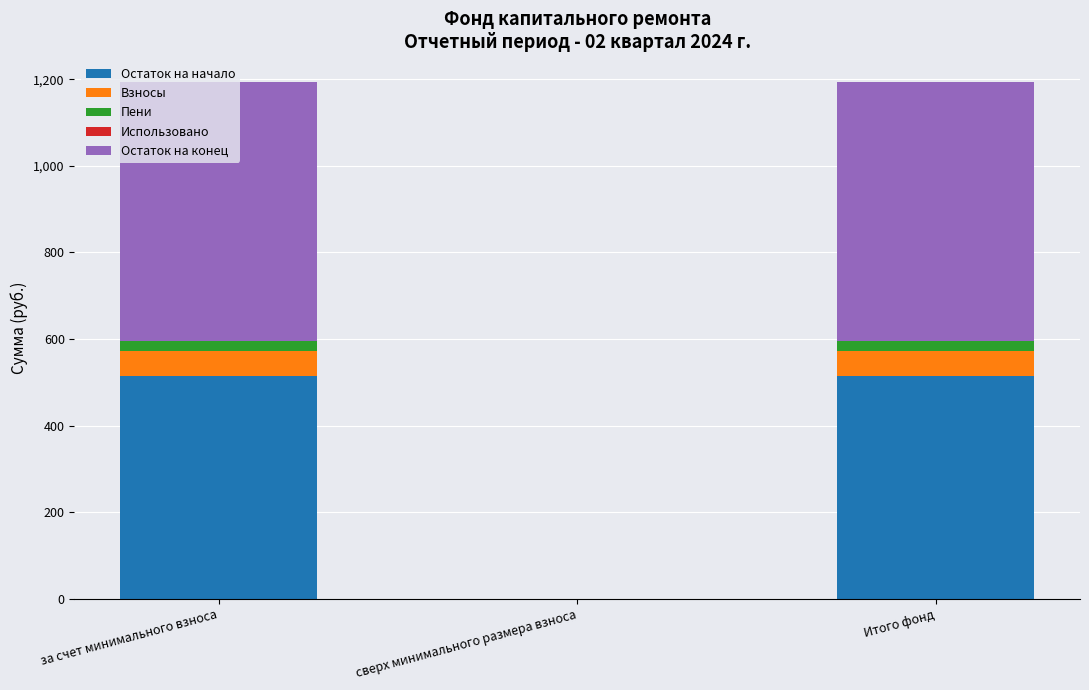

What is the maximum value for Остаток на начало?

514.1